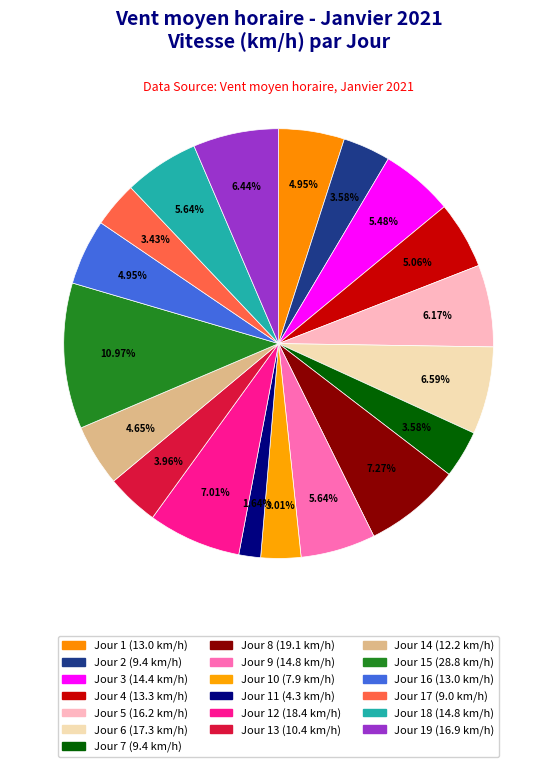

How many segments does this pie chart have?

19